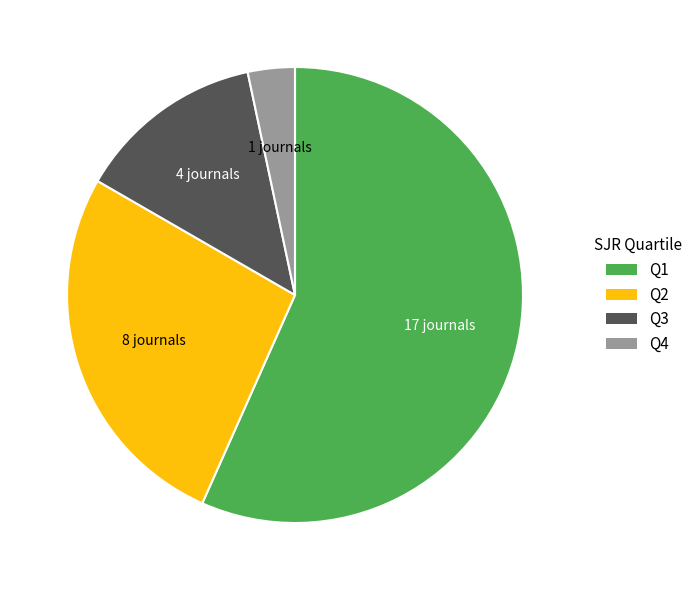

Which category has the smallest portion of the pie?

Q4